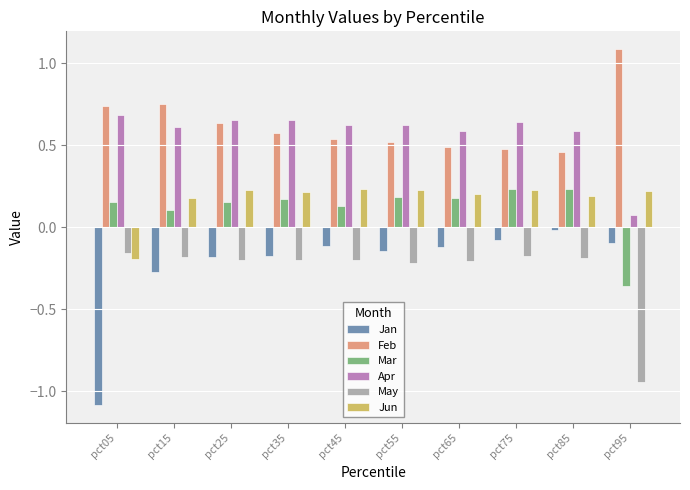

True or false: Jun has a value of 0.2 at pct65.

True